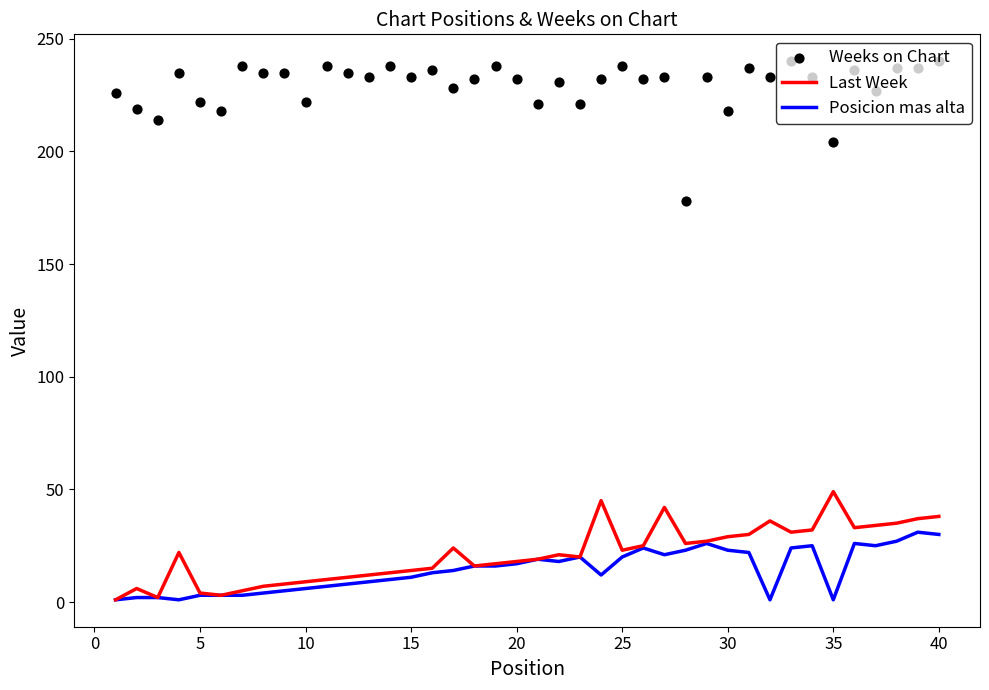

Which series contains the lowest Y value?

Last Week